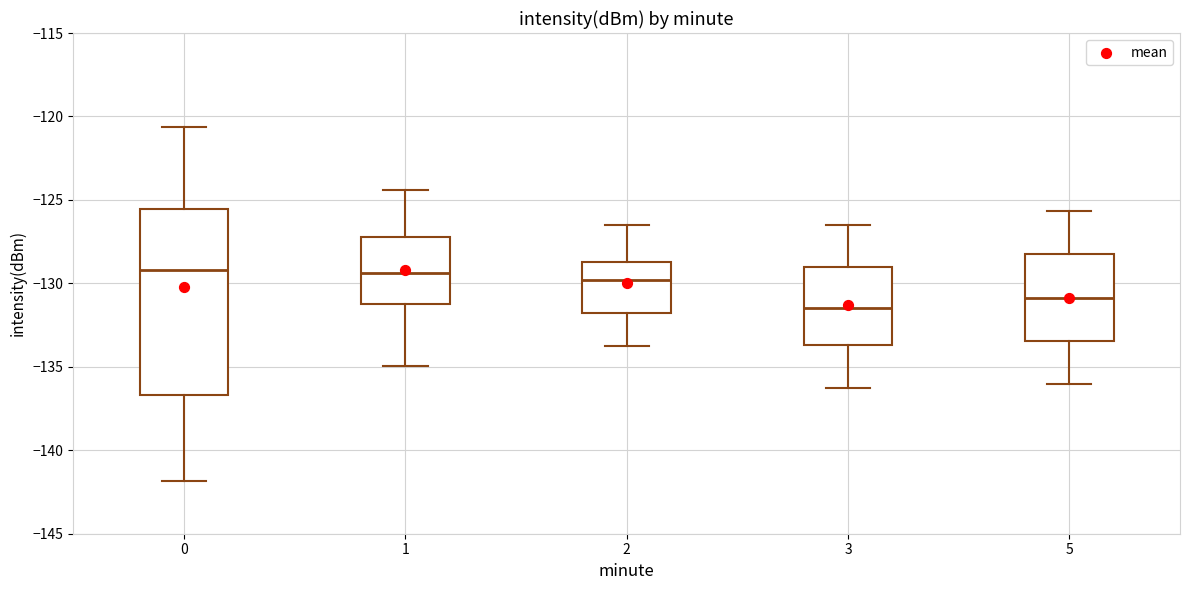

Where does the upper whisker of the box at x = 0 end on the y-axis? The values are not printed on the chart, so give them approximately, as read against the axis.

-120.5